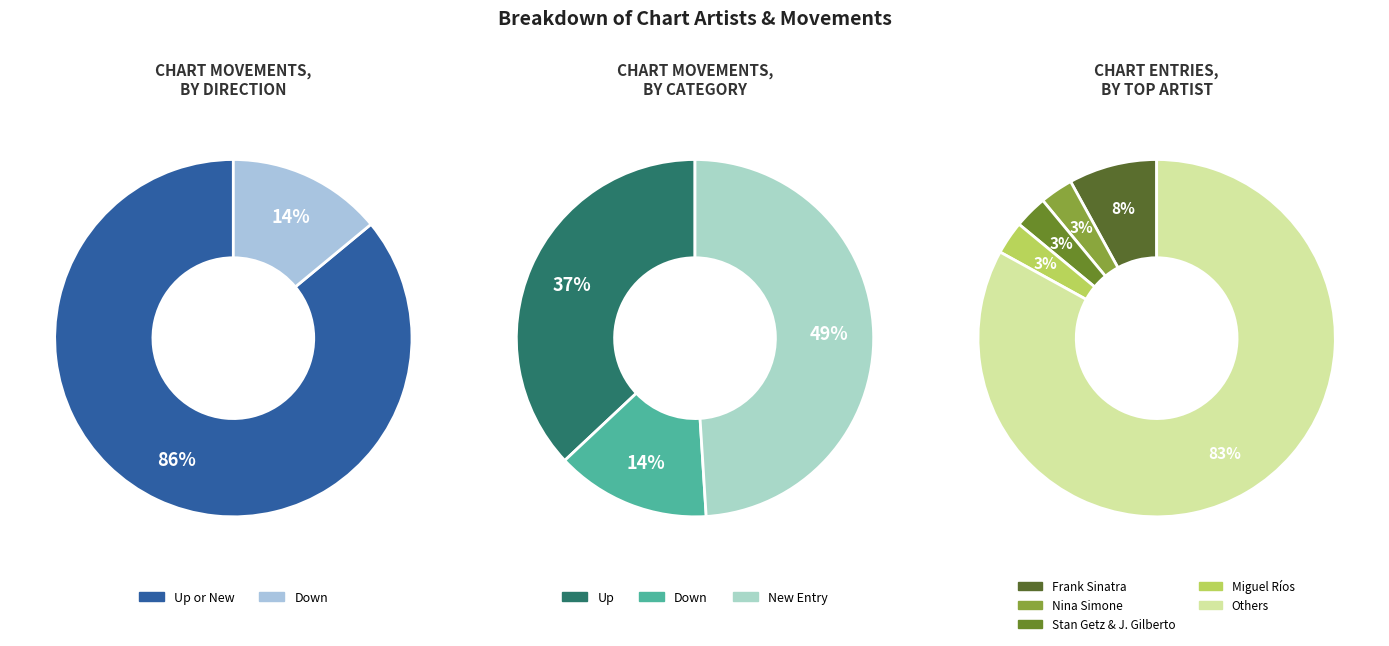

What percentage is the down slice, to the nearest percent?

14%